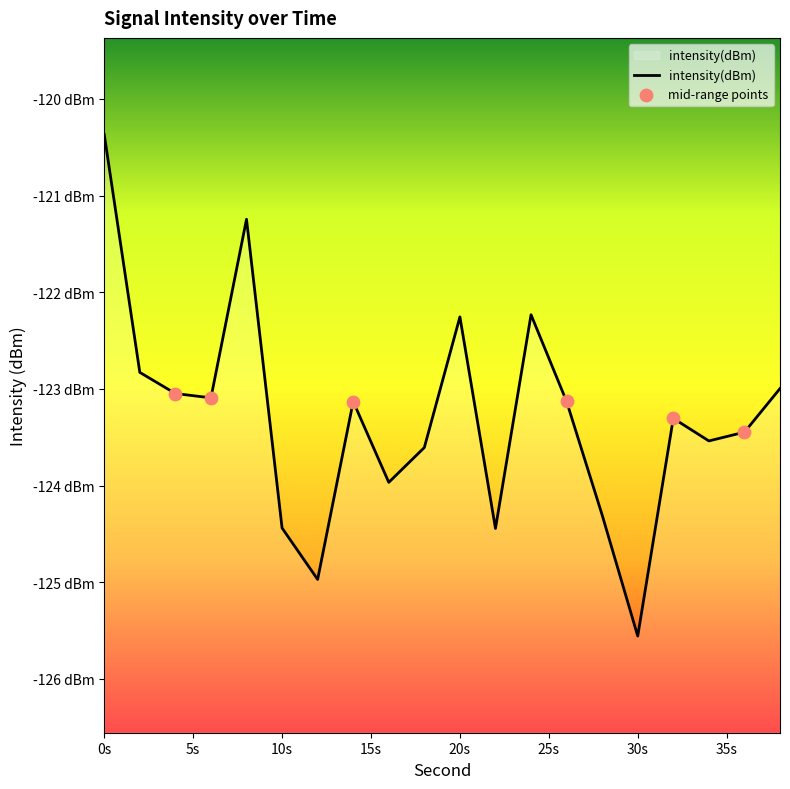

What is the change in value from 2 to 24?

+0.6